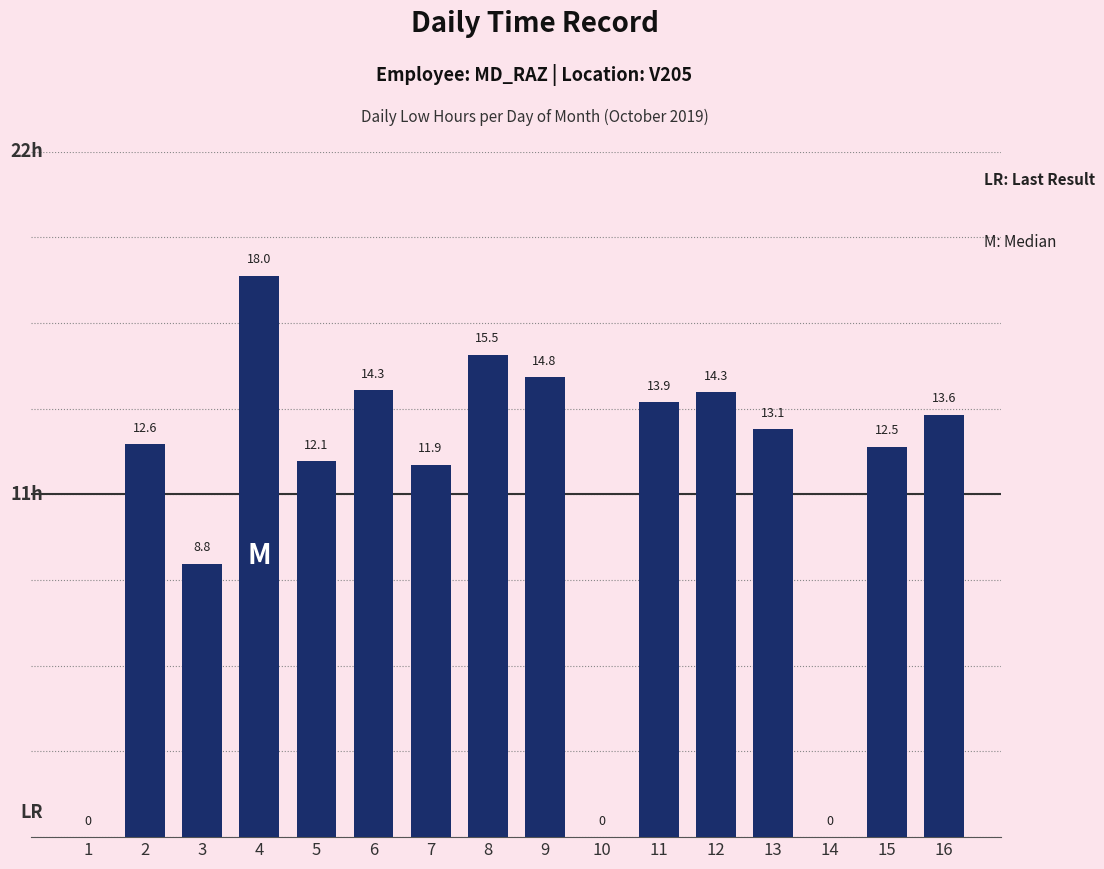

What is the sum of all values?

175.4